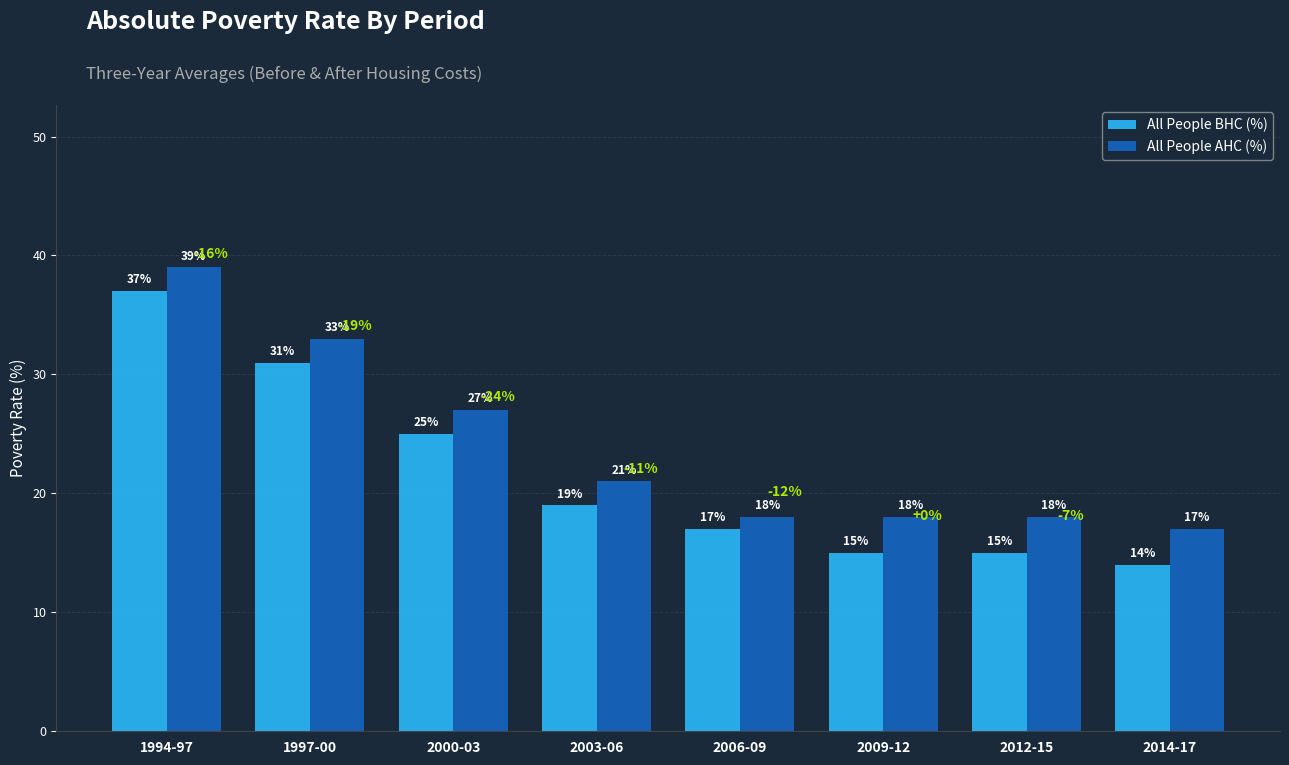

What is the total value across all series at 2003-06?

40